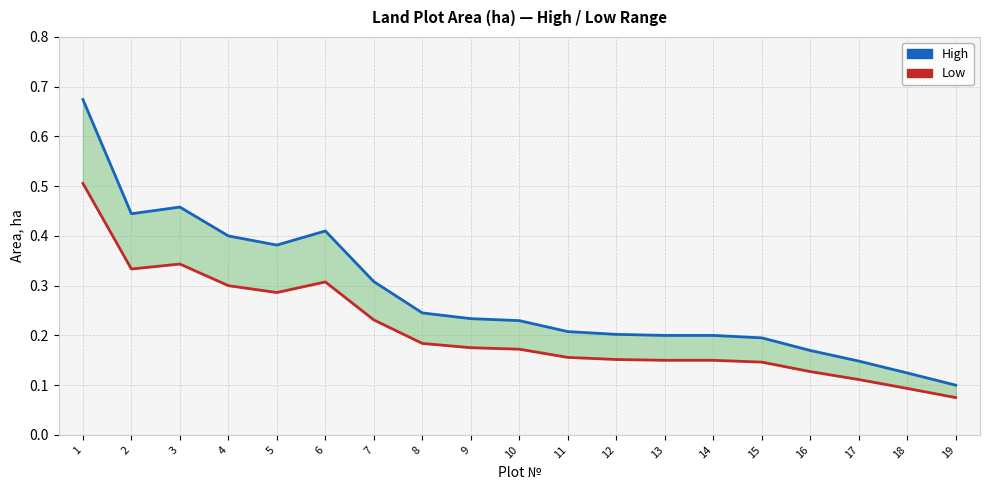

What is the sum of the High values at 1 and 9?

0.9